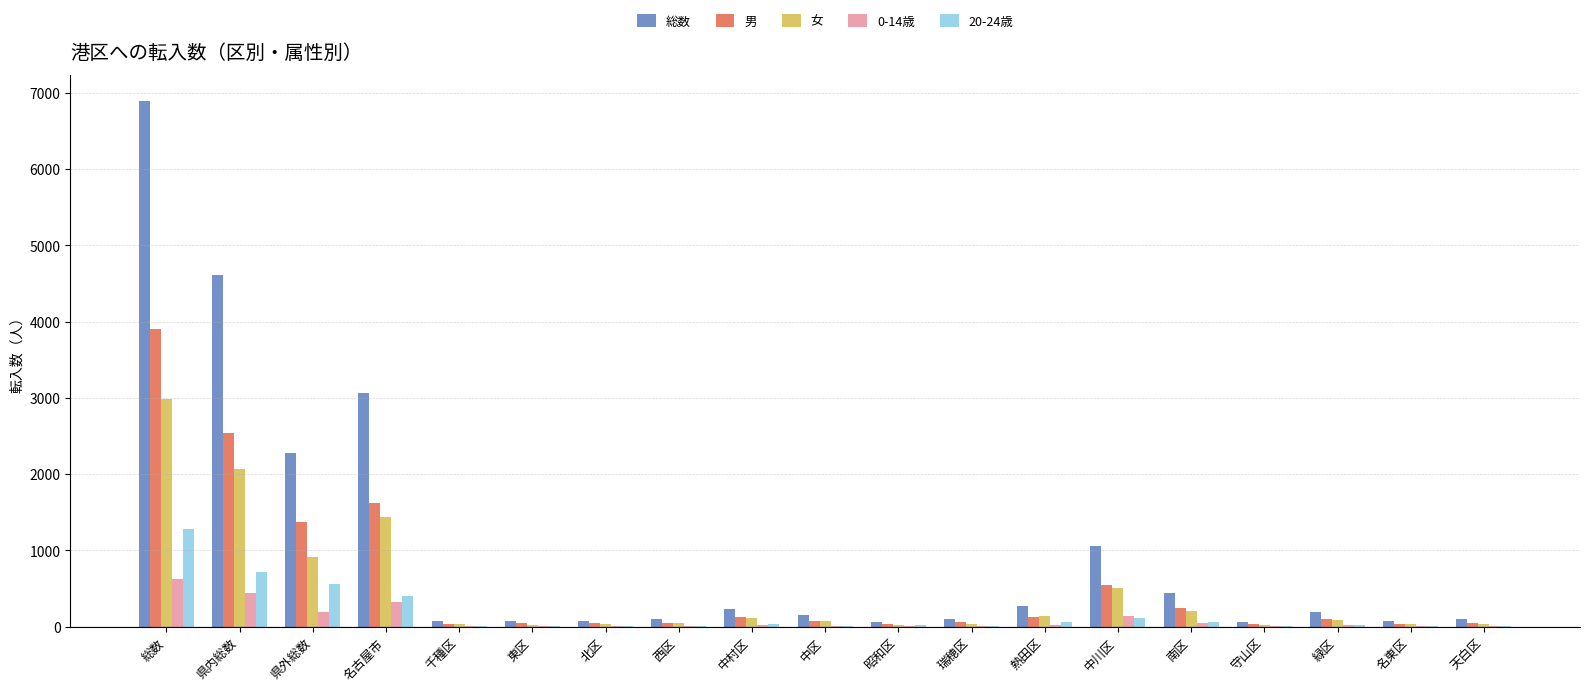

Which series has the largest total across all categories?

総数